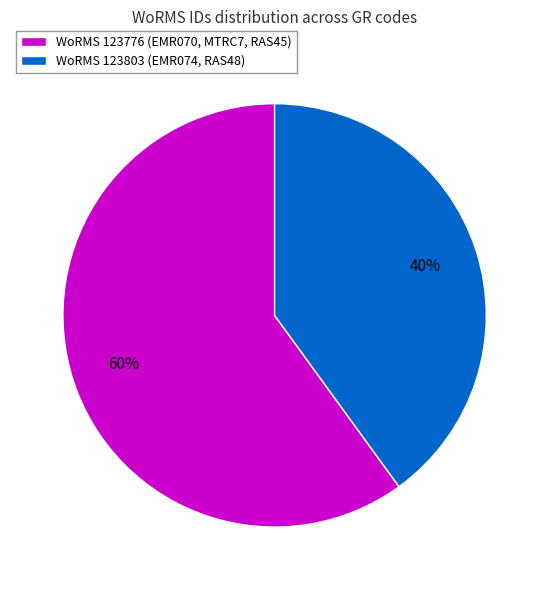

Is the sum of WoRMS 123803 (EMR074, RAS48) and WoRMS 123776 (EMR070, MTRC7, RAS45) greater than half?

Yes